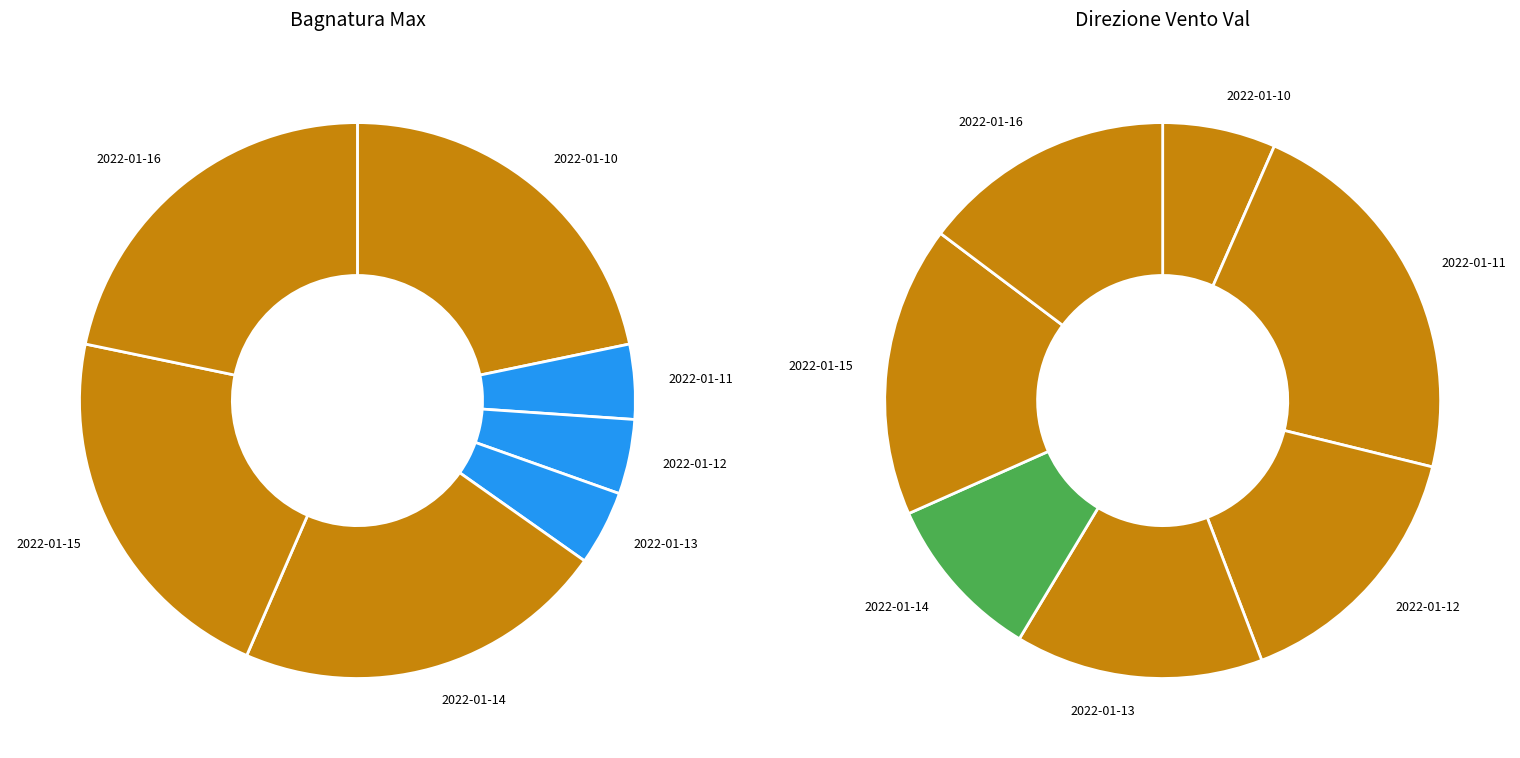

Is there any slice that represents more than half of the pie?

No